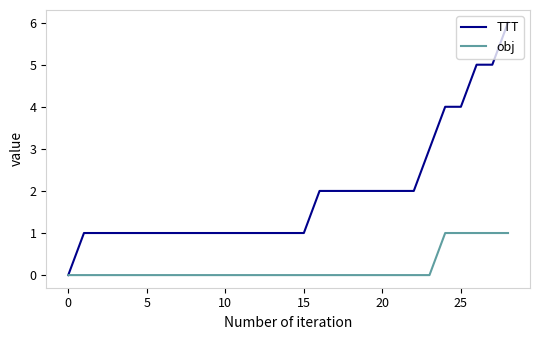

How many series are shown in this chart?

2